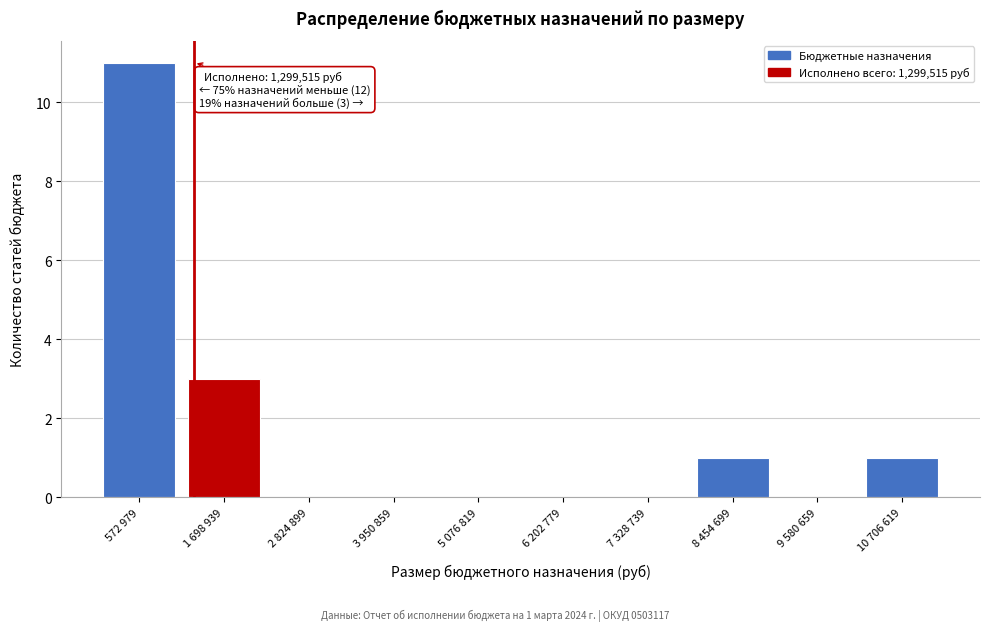

Reading right to left, list all the values displayed in this chart.

10 706 619=1	9 580 659=0	8 454 699=1	7 328 739=0	6 202 779=0	5 076 819=0	3 950 859=0	2 824 899=0	1 698 939=3	572 979=11